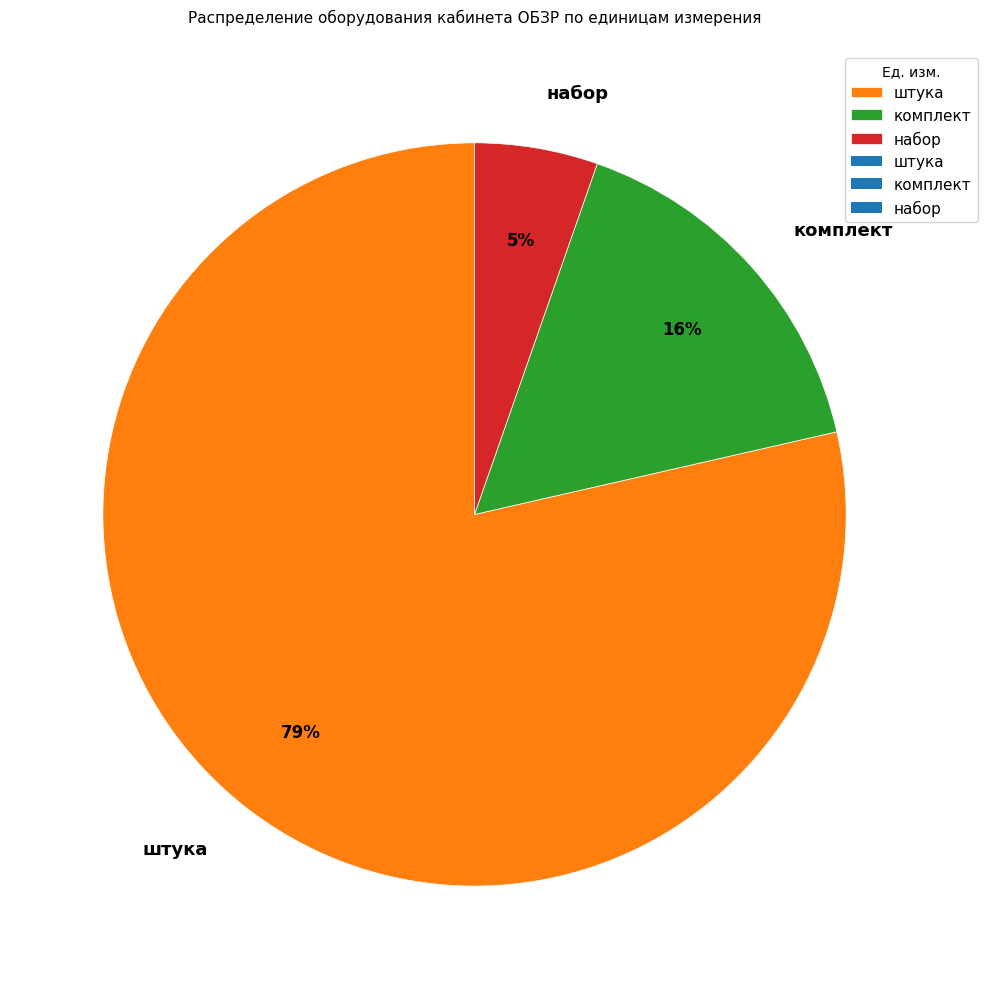

What is the majority slice?

штука